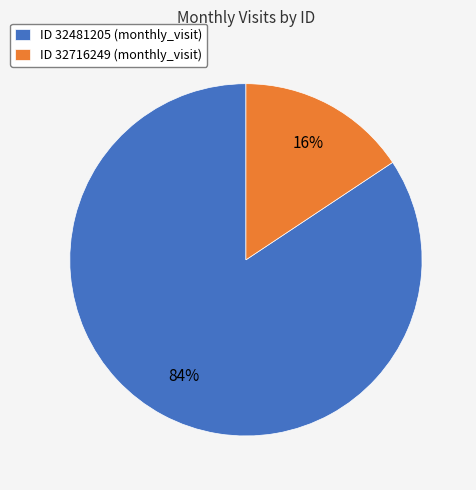

To the nearest percent, what is the average slice percentage?

50%